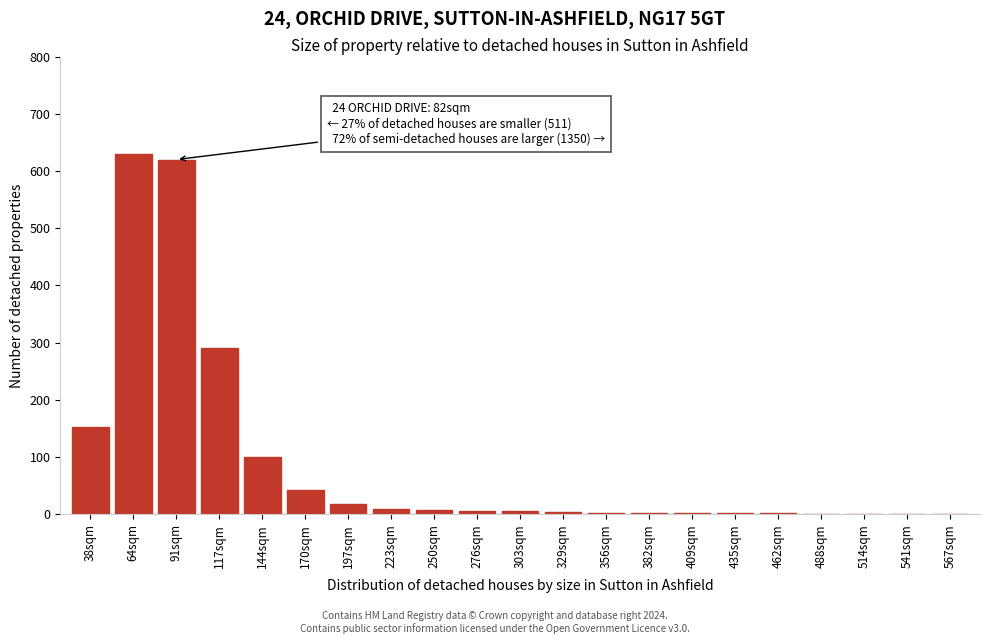

True or false: the data shows 42 at 170sqm.

True